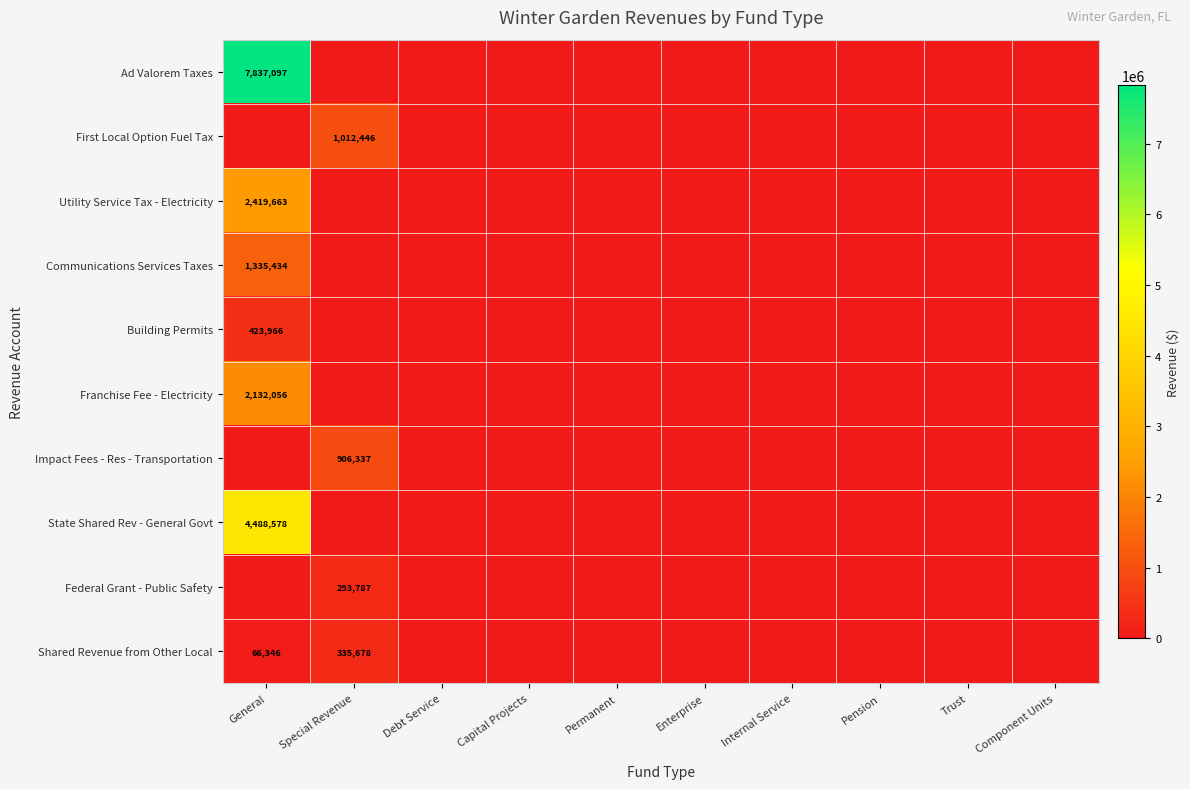

What is the difference between the Impact Fees - Res - Transportation values at Component Units and Special Revenue?

906337